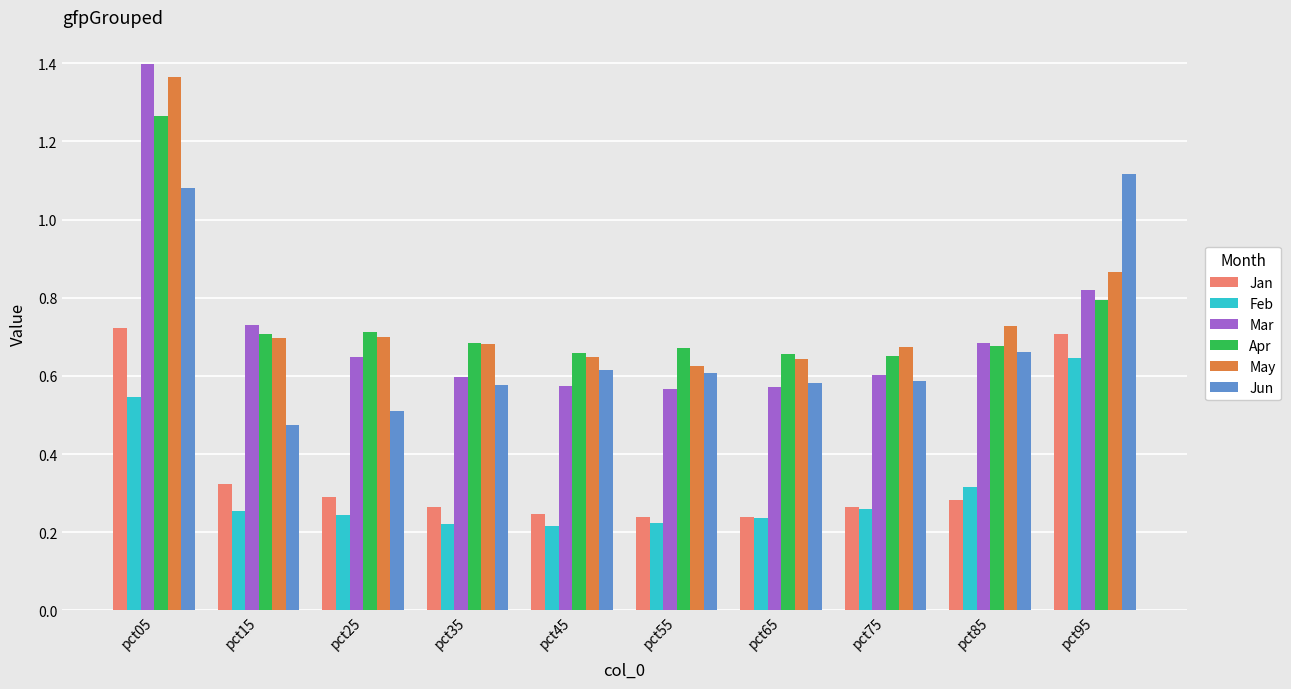

Which series has the largest range (max minus min)?

Mar